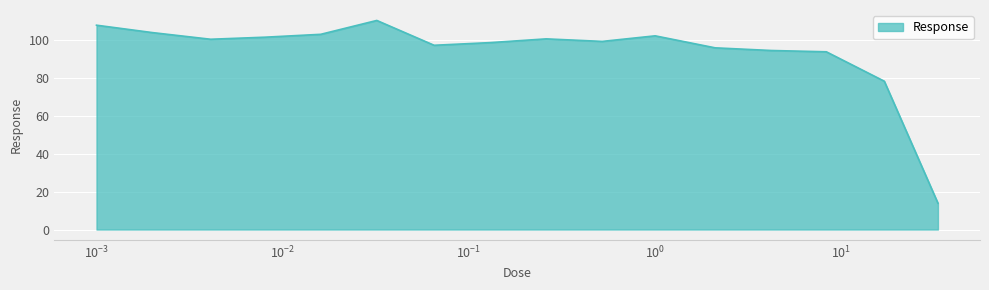

What is the greatest value displayed?

110.1